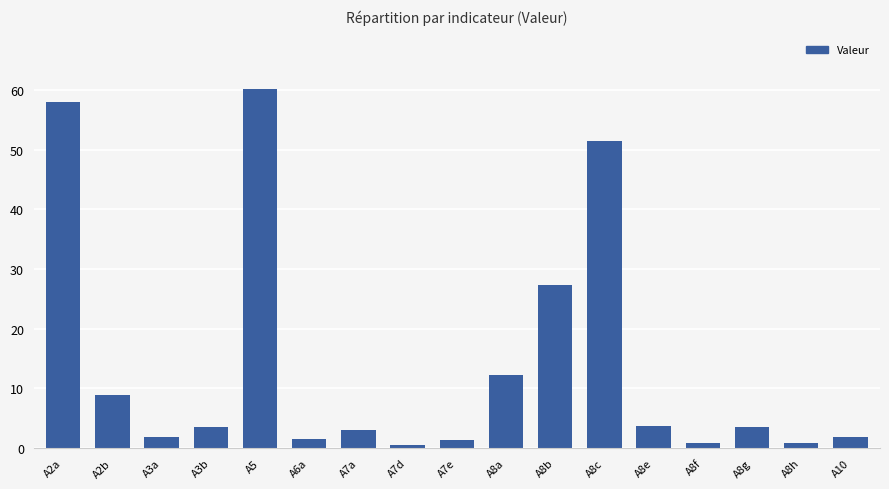

Which has a higher value, A8b or A7a?

A8b